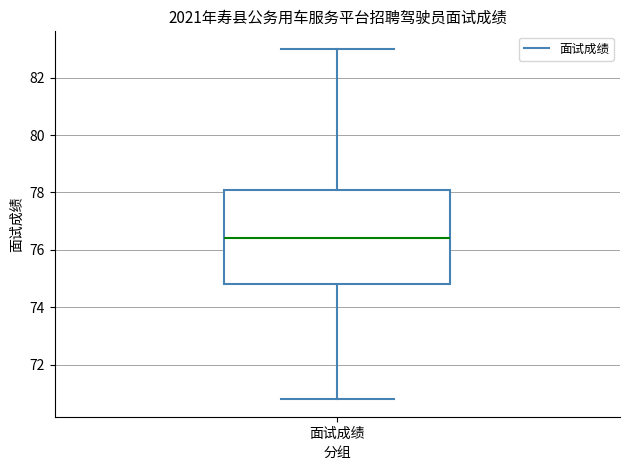

Read this box plot against the y-axis: the position of the median line, the range covered by the box, and the ends of both whiskers. The values are not printed on the chart, so give them approximately, as read against the axis.

median 76.4, box 74.8 to 78.2, whiskers 70.8 to 83.0